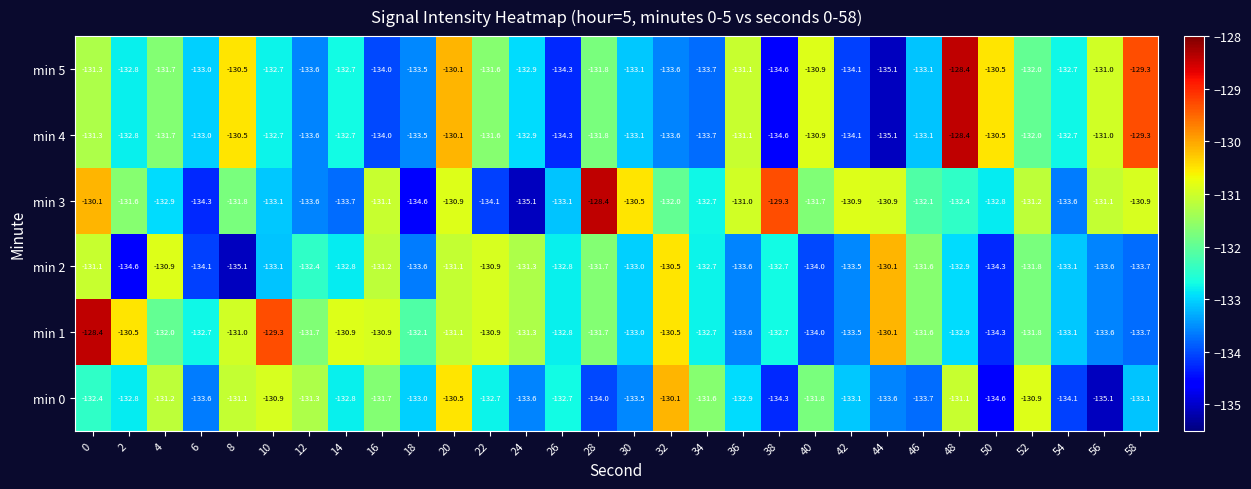

Where is min 3 nearest to the value -131?

36